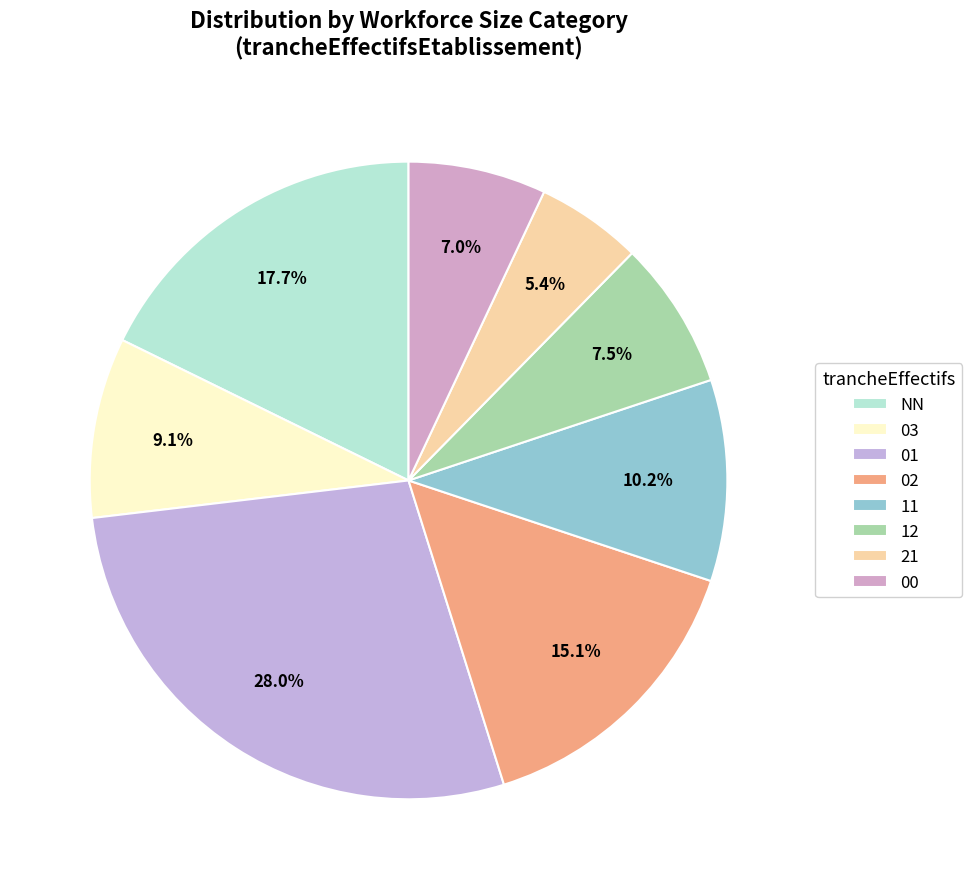

What percentage is the 00 slice, to the nearest percent?

7%